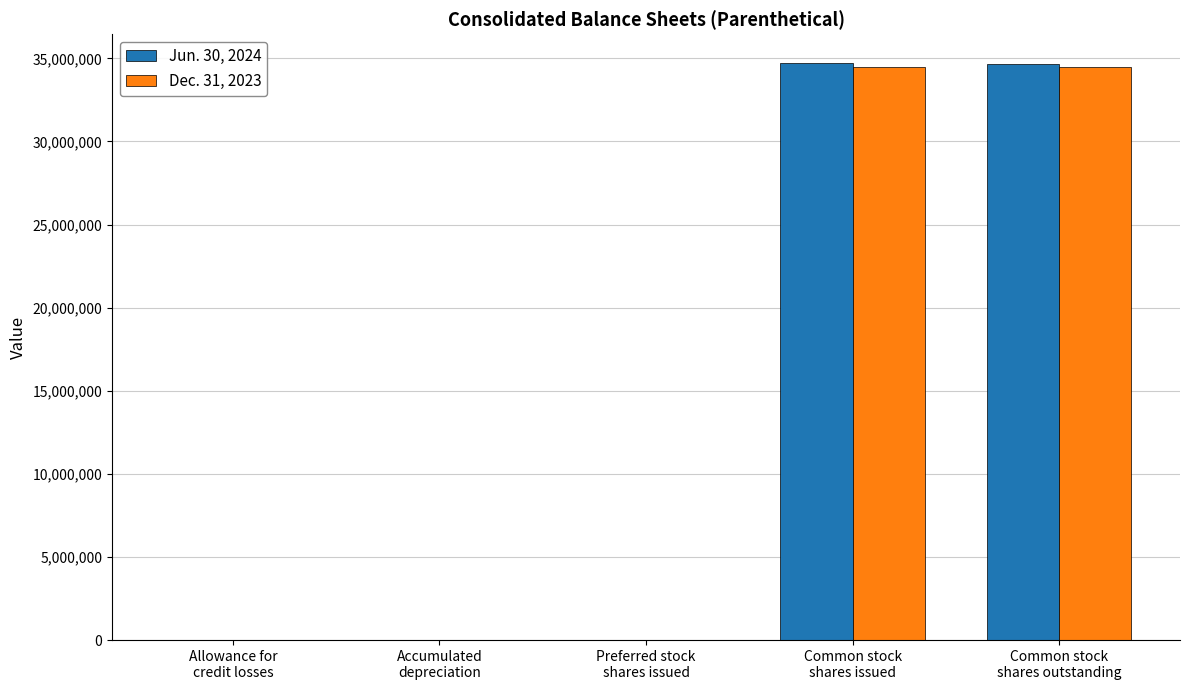

Rank the series by their maximum value, from lowest to highest.

Dec. 31, 2023, Jun. 30, 2024